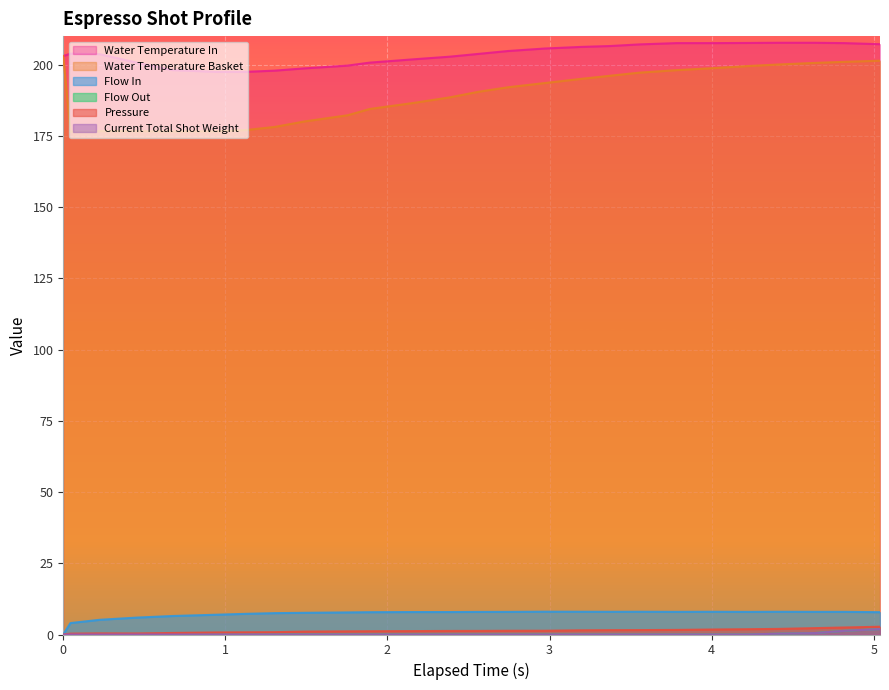

What is the difference between the second highest and second lowest values in the flow_out series?

1.3